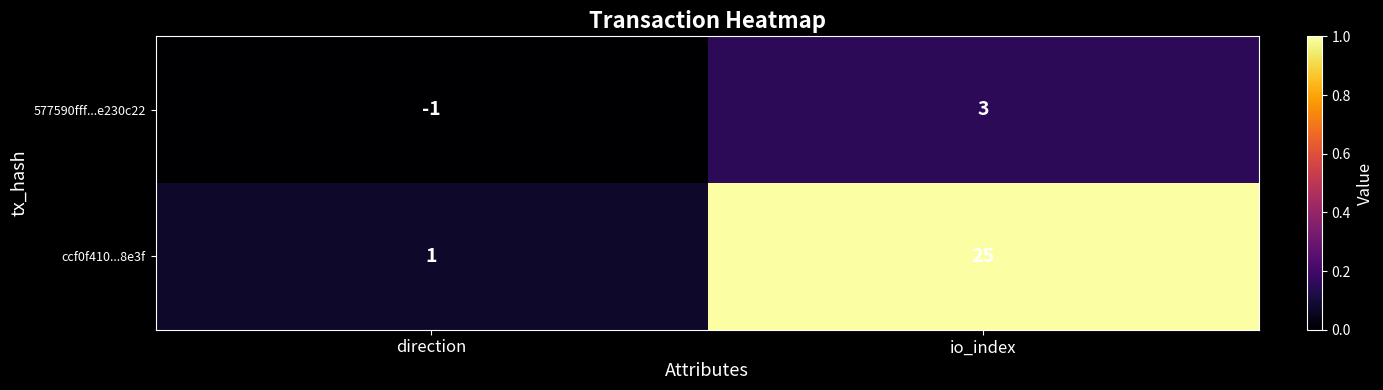

What is the sum of the ccf0f410...8e3f values at direction and io_index?

26